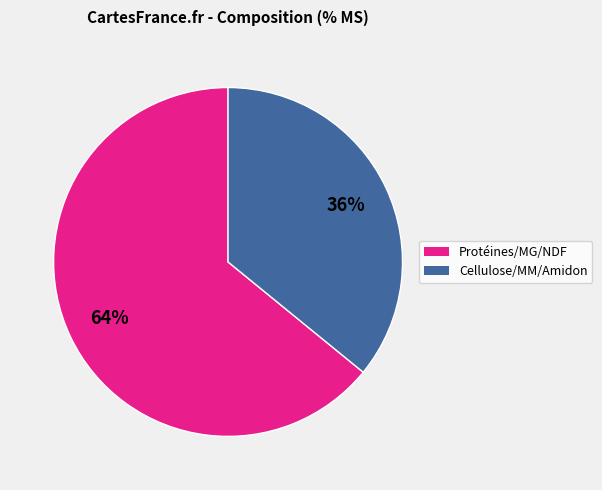

Which slice is the smallest?

Cellulose/MM/Amidon